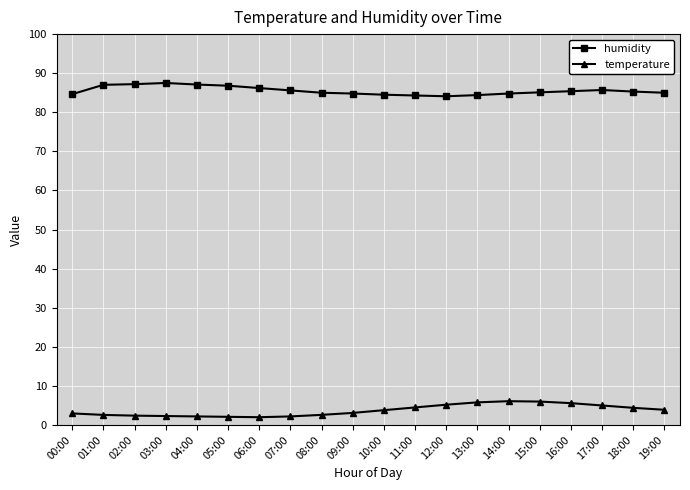

What are all the series names shown in the legend?

humidity, temperature